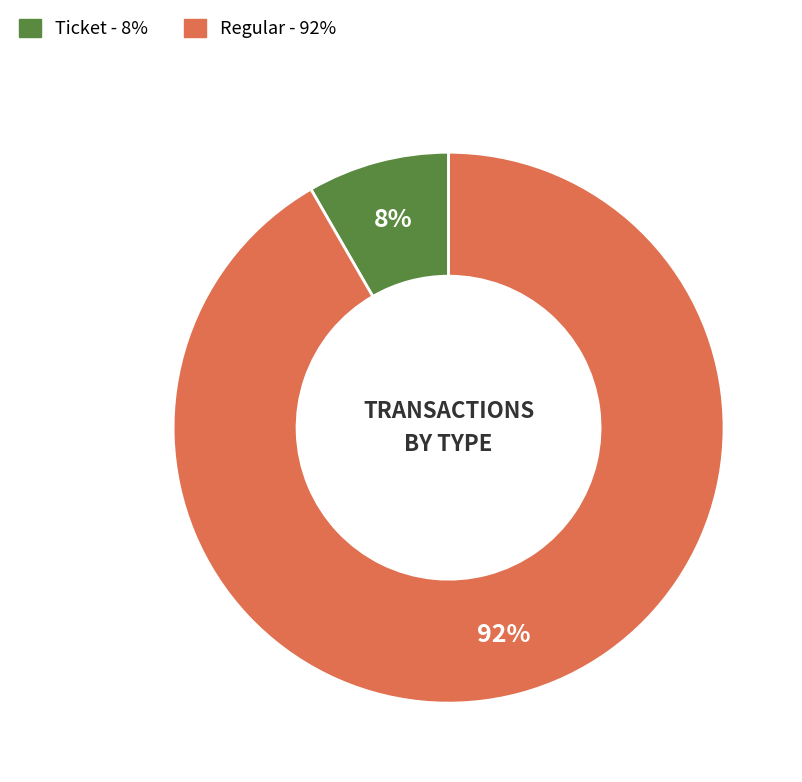

Is there any slice that represents more than half of the pie?

Yes